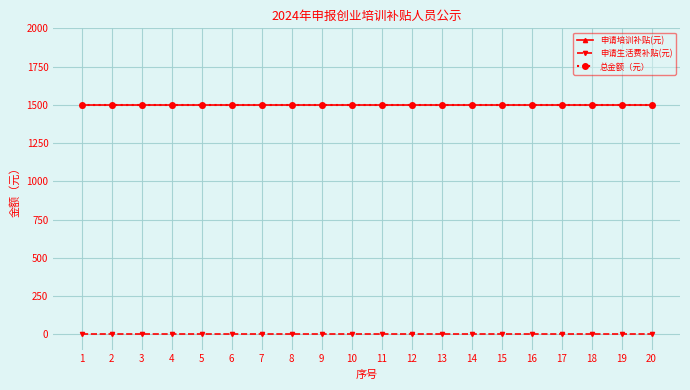

Which series has the largest range (max minus min)?

申请培训补贴(元)